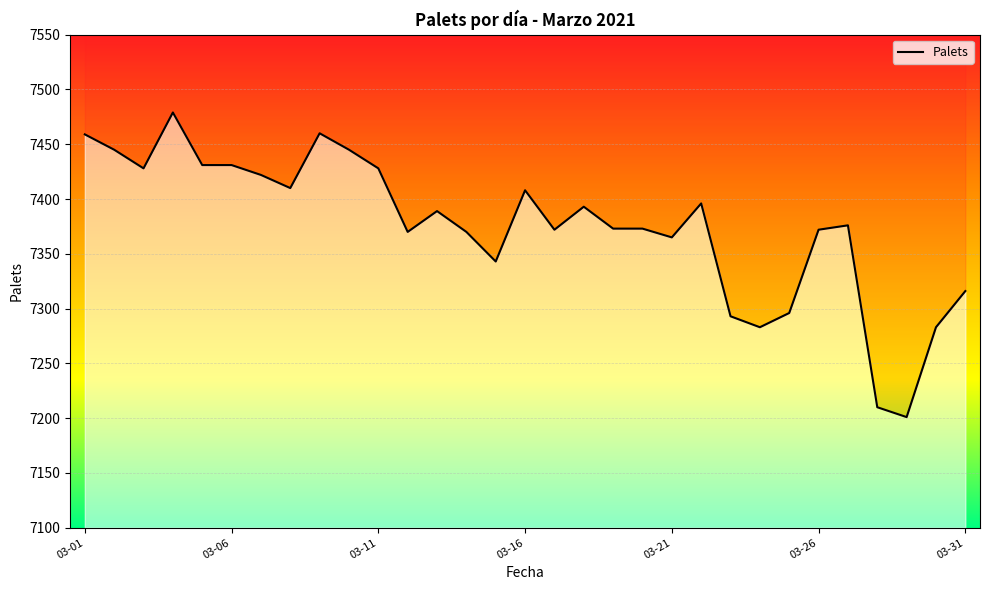

What is the change in value from 2021-03-15 to 2021-03-27?

+33